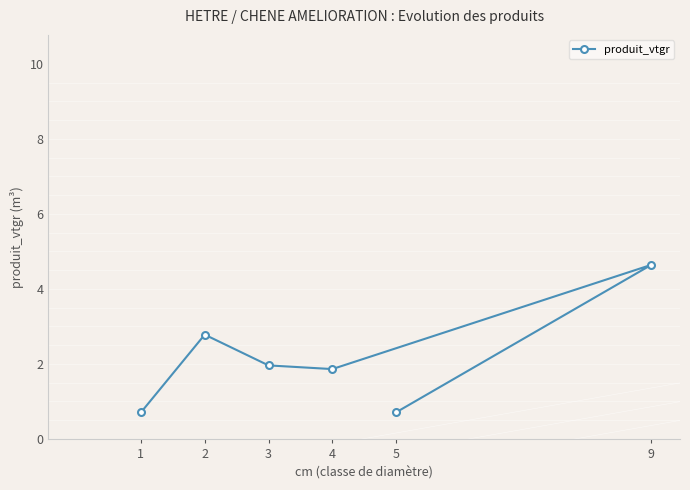

True or false: the data has more than 1 interior local peaks.

True